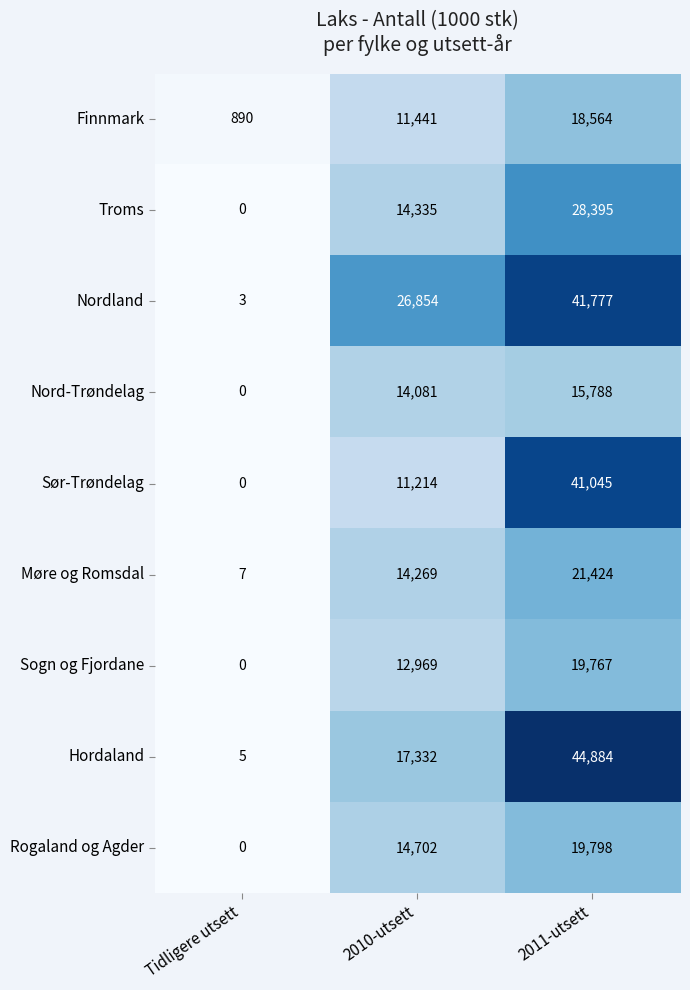

The value of Nord-Trøndelag at Tidligere utsett is 0. True or false?

True